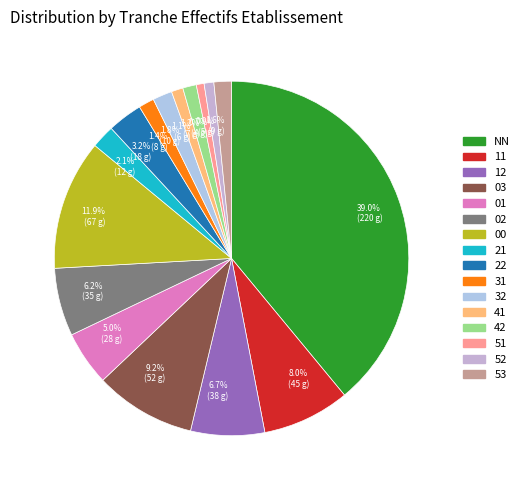

What portion of the pie excludes 02?

93.8%